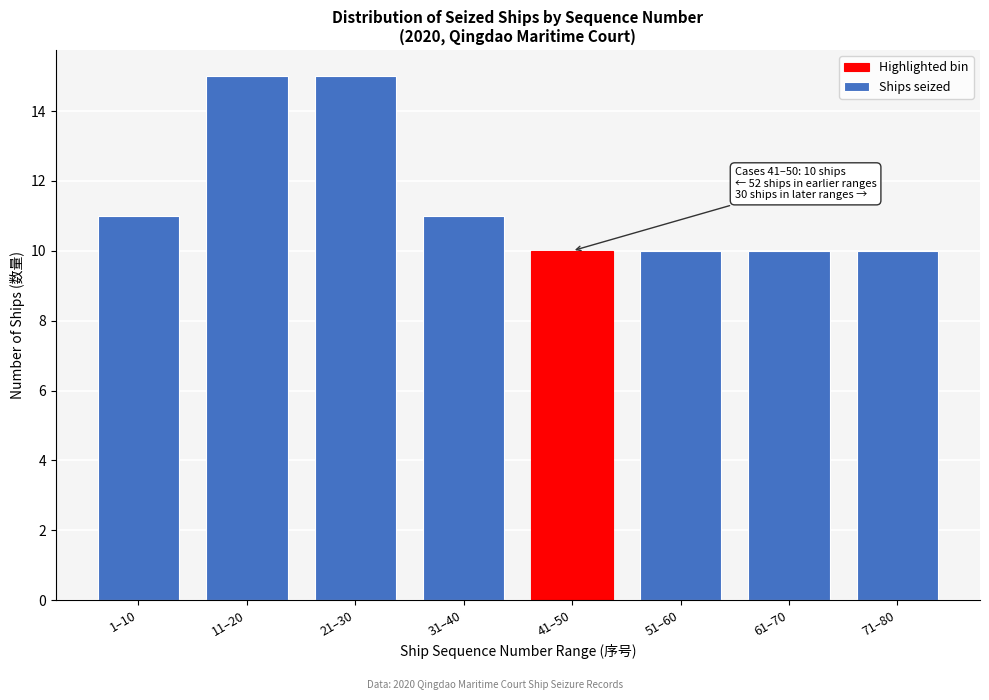

Reading right to left, list all the values displayed in this chart.

10	10	10	10	11	15	15	11